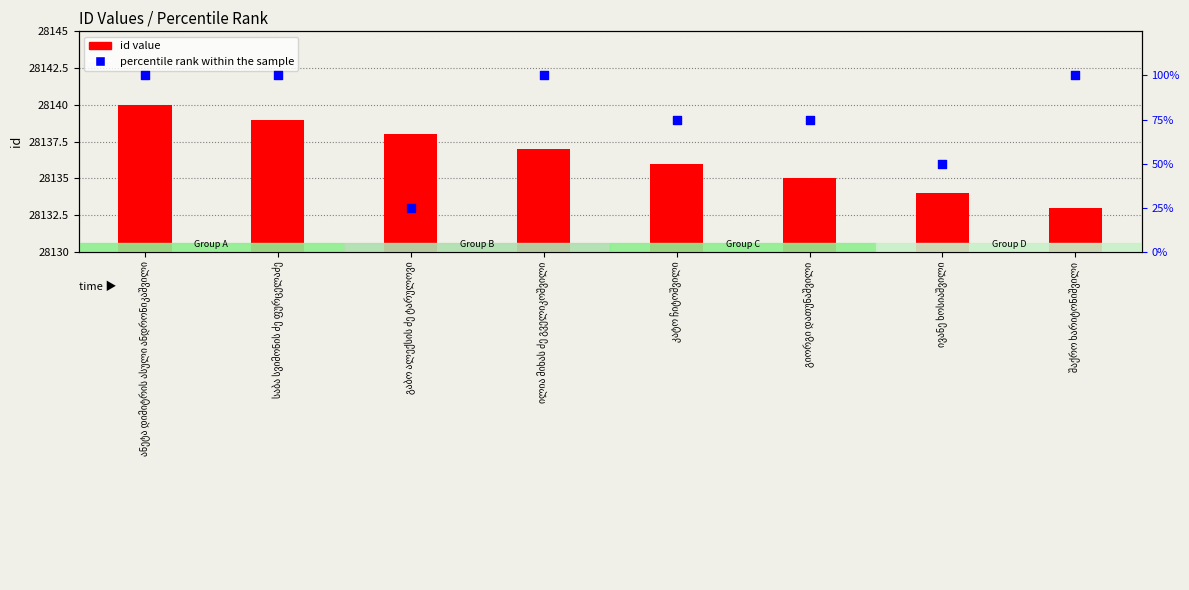

Which series has the widest spread of Y values?

percentile rank within the sample